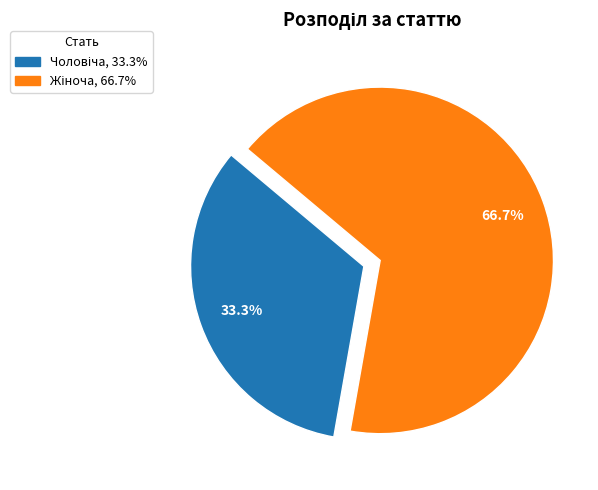

Is there a majority slice in this chart?

Yes